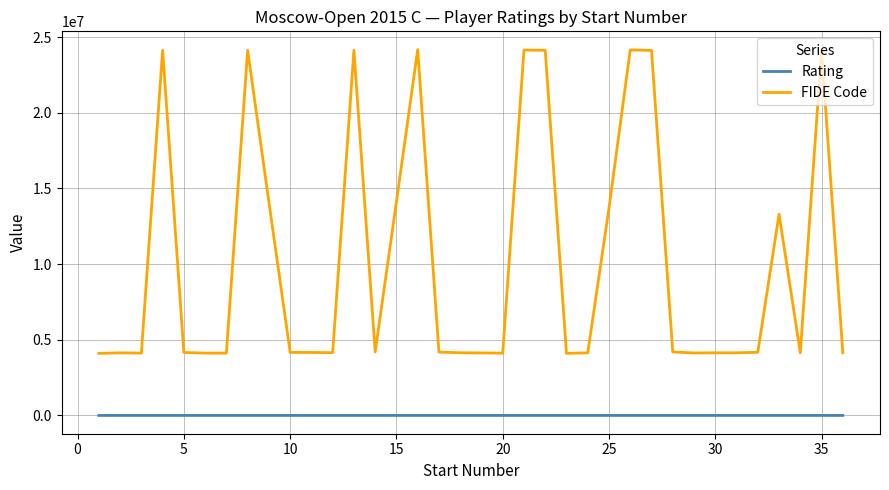

Which series has the largest range (max minus min)?

FIDE Code